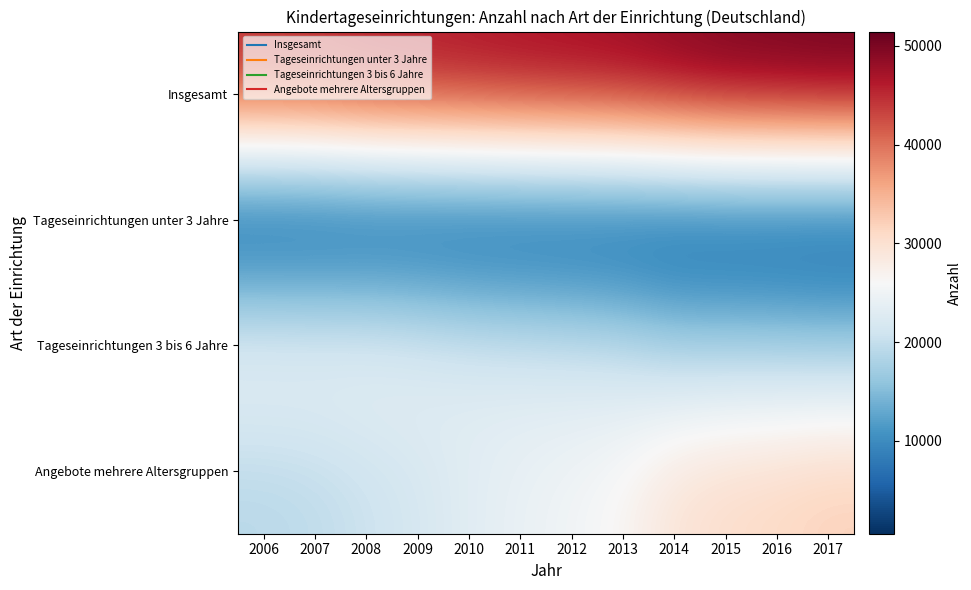

At which category does the chart reach its peak across all series?

2017